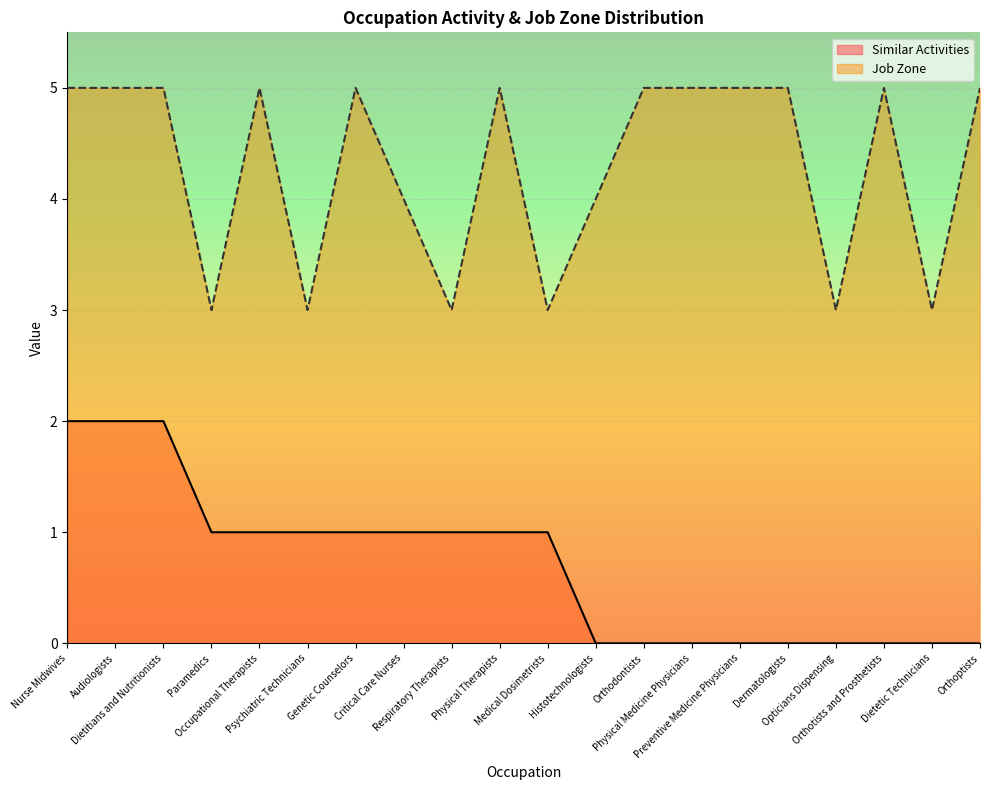

What is the average value of the Similar Activities series?

1